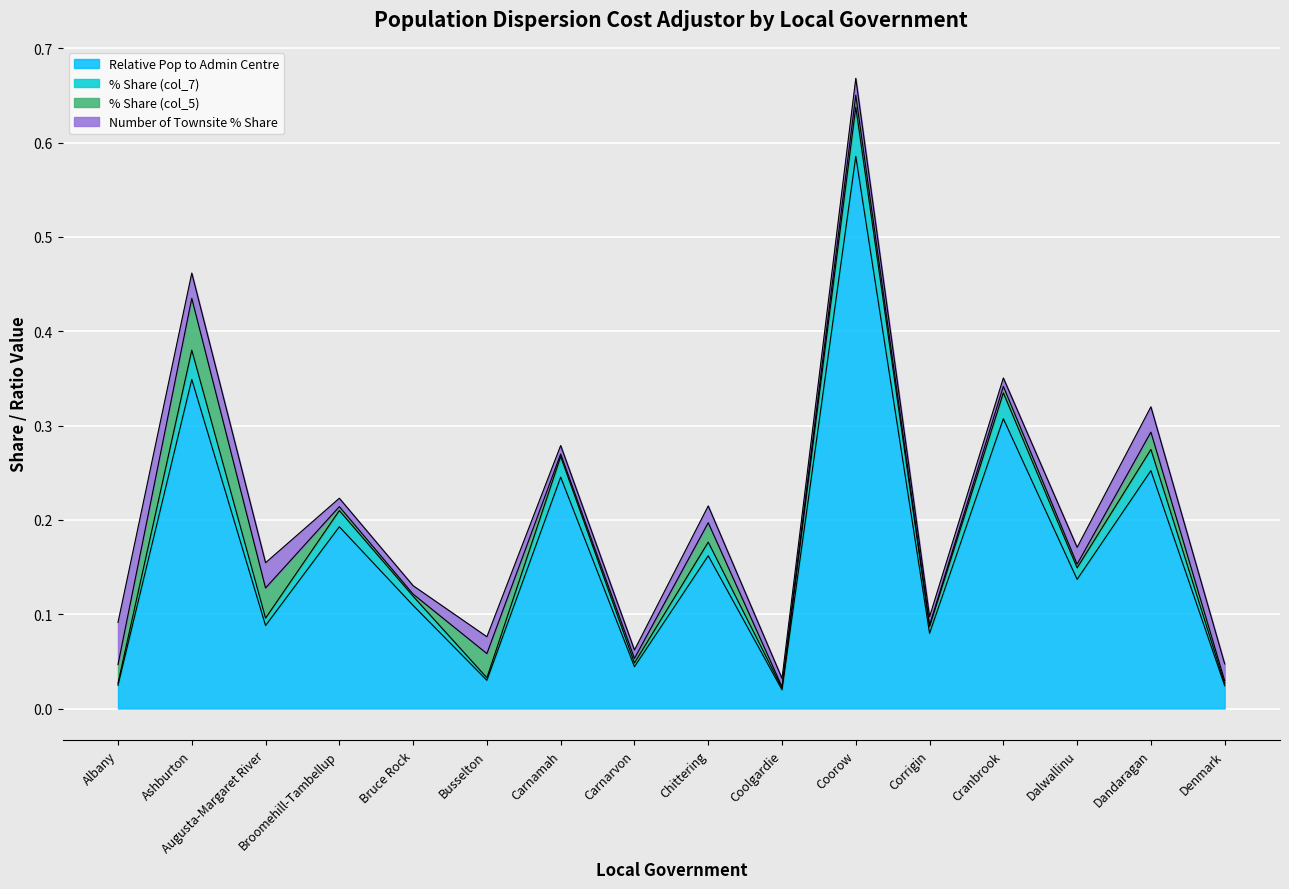

What is the sum of all Relative Pop to Admin Centre values?

2.7